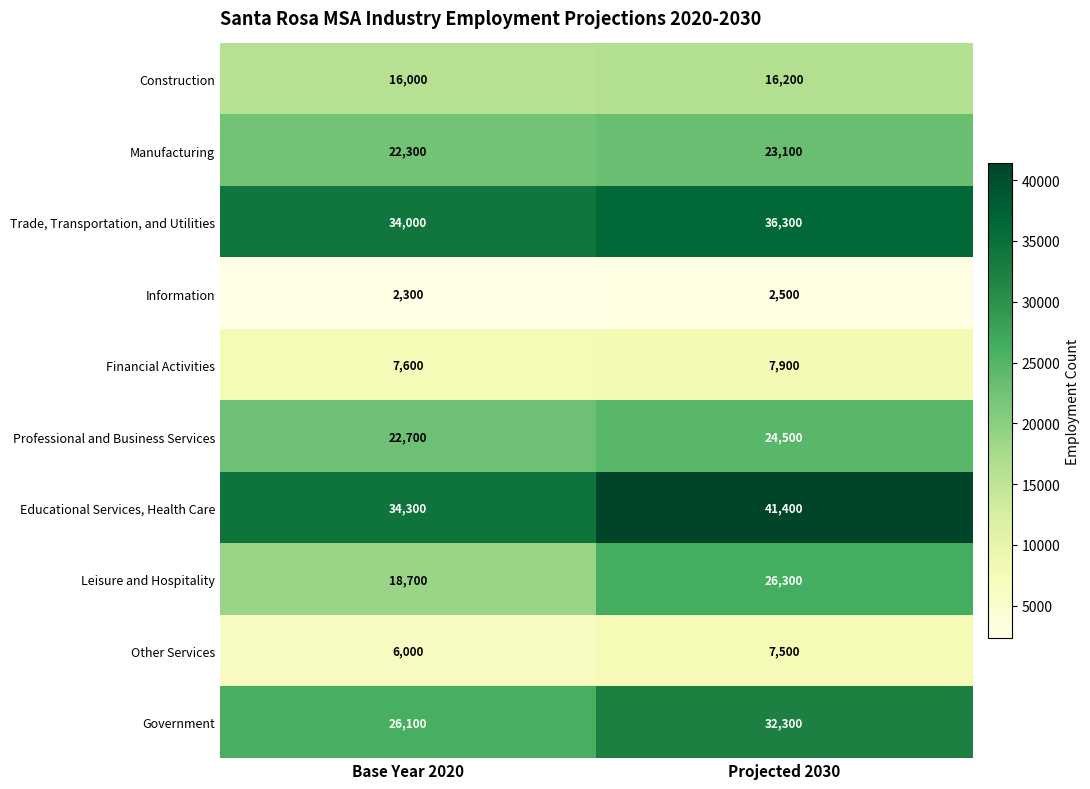

Is it true that Construction equals 16200 at Projected 2030?

True